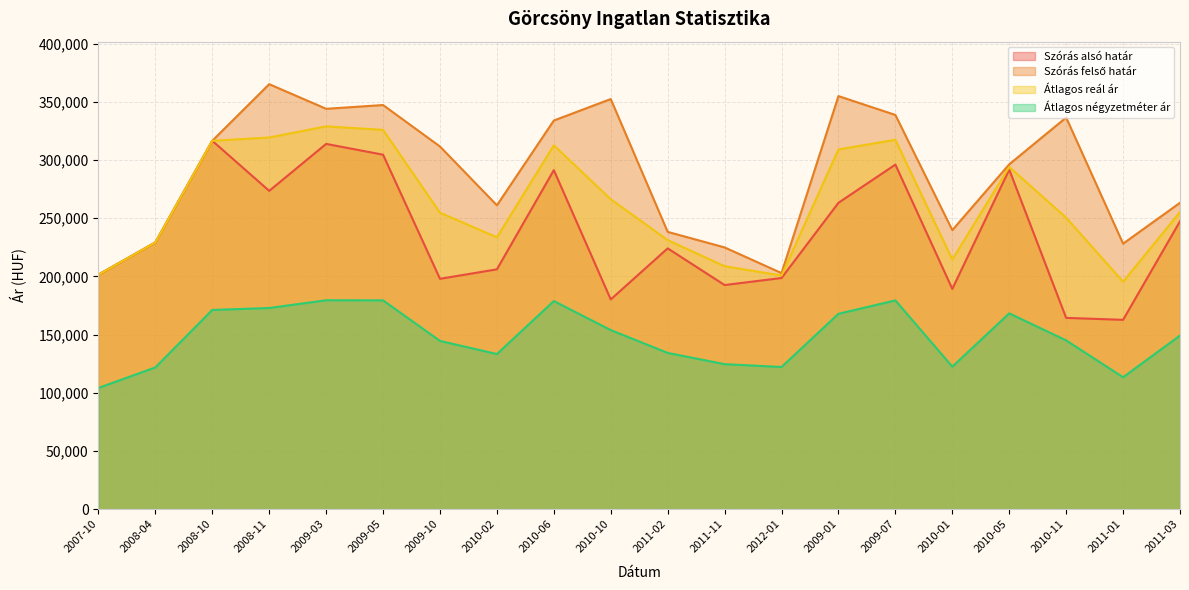

What position from the right is 2010-11?

3